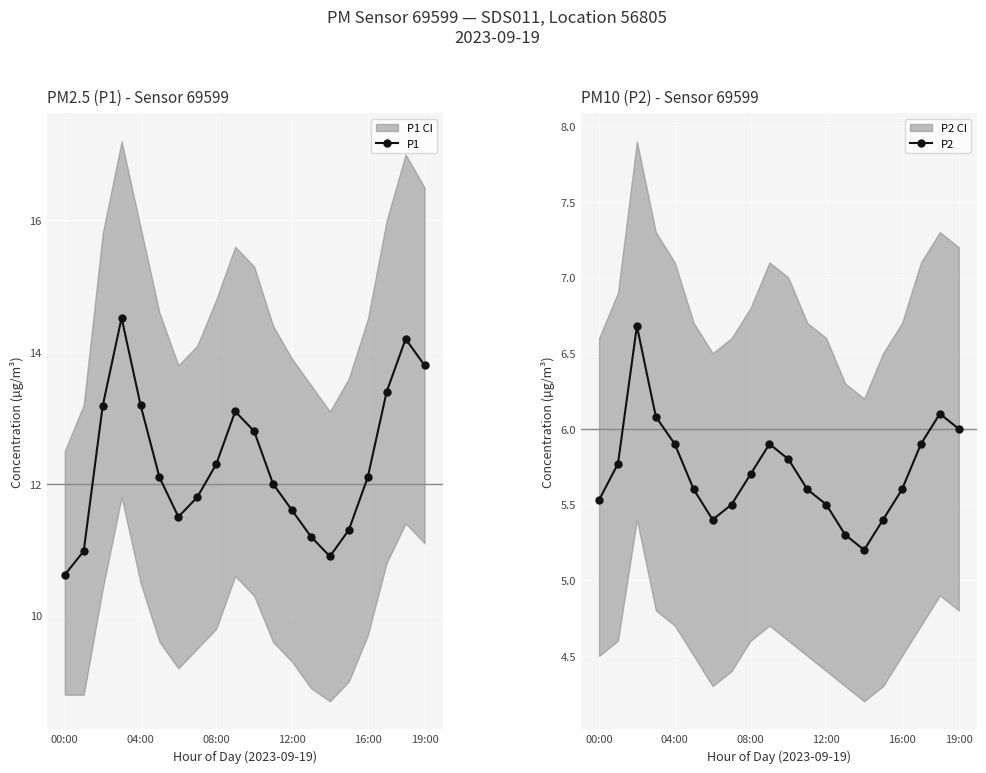

Reading right to left, extract all data points from this chart.

P1: 13.8	14.2	13.4	12.1	11.3	10.9	11.2	11.6	12.0	12.8	13.1	12.3	11.8	11.5	12.1	13.2	14.5	13.2	11.0	10.6
P2: 6.0	6.1	5.9	5.6	5.4	5.2	5.3	5.5	5.6	5.8	5.9	5.7	5.5	5.4	5.6	5.9	6.1	6.7	5.8	5.5